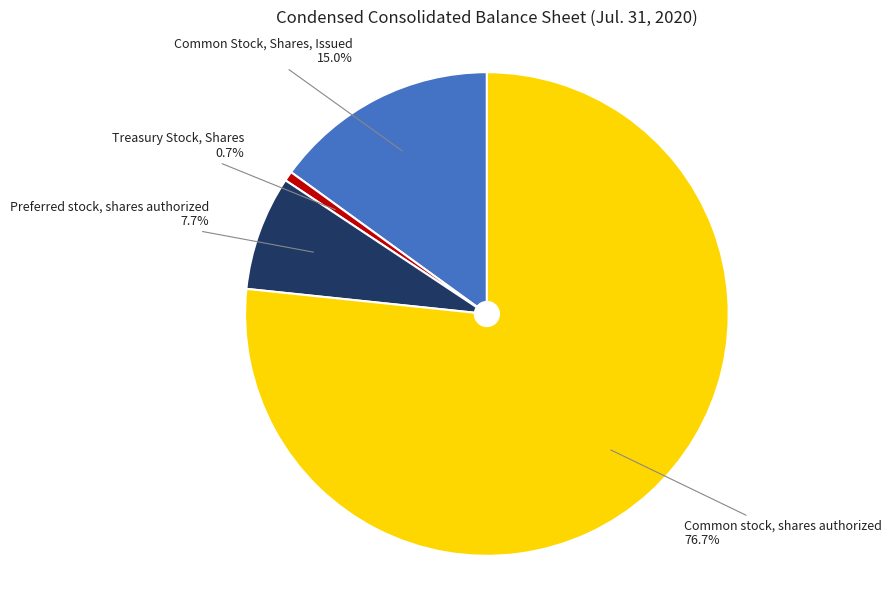

Is Preferred stock, shares authorized the majority of the pie?

No